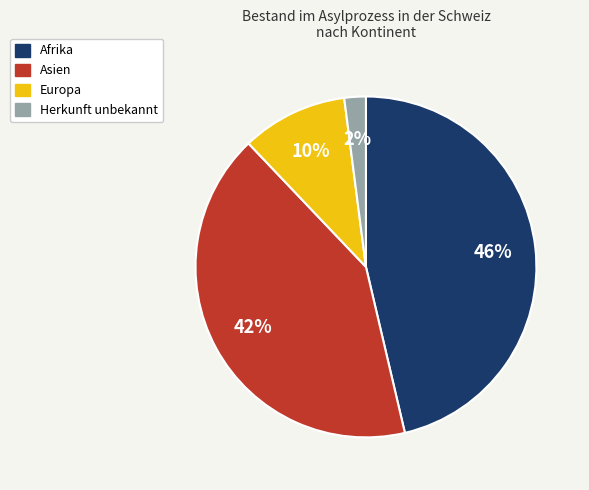

Combined, do Europa and Afrika account for over 50%?

Yes